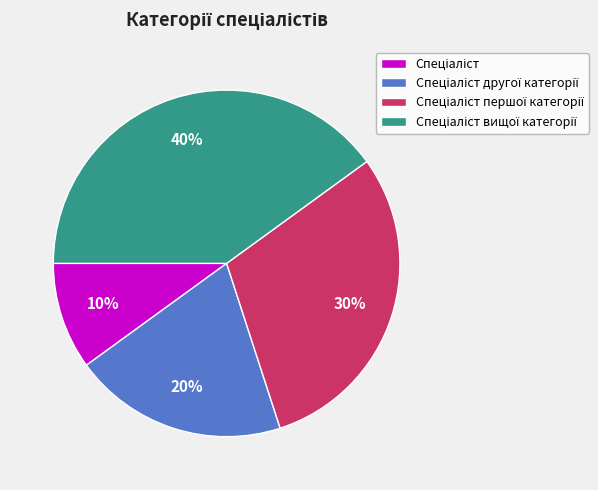

Does any single category account for the majority?

No